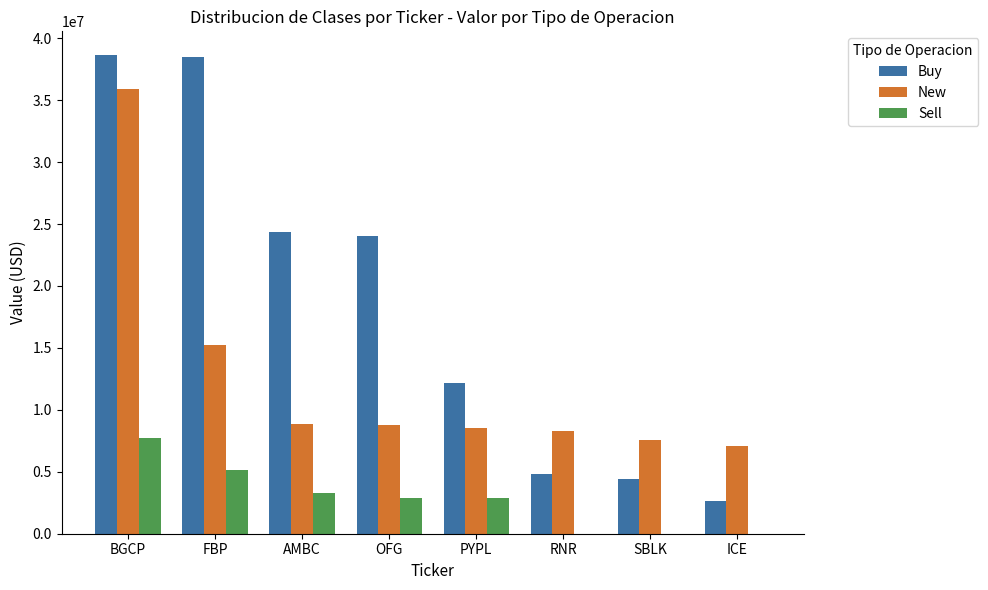

The Sell series shows 1441965 at AMBC. True or false?

False